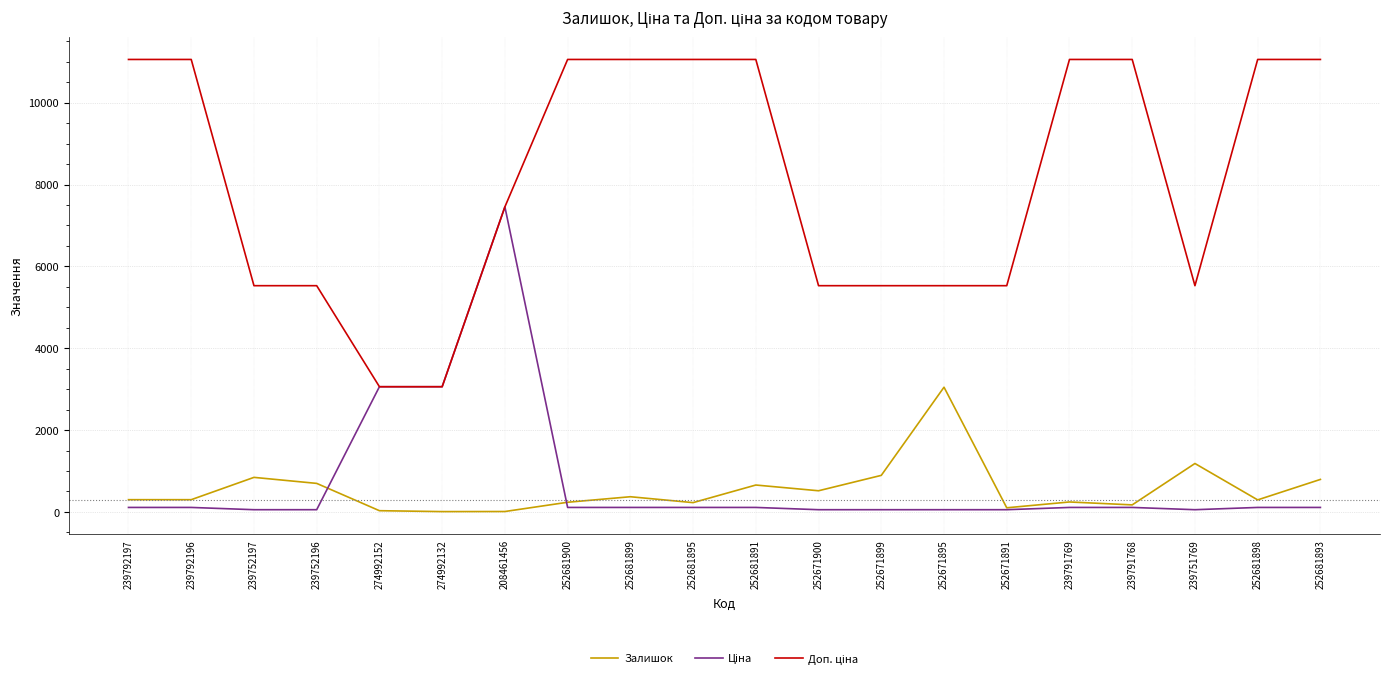

The value of Залишок at 252681893 is 1302.1. True or false?

False